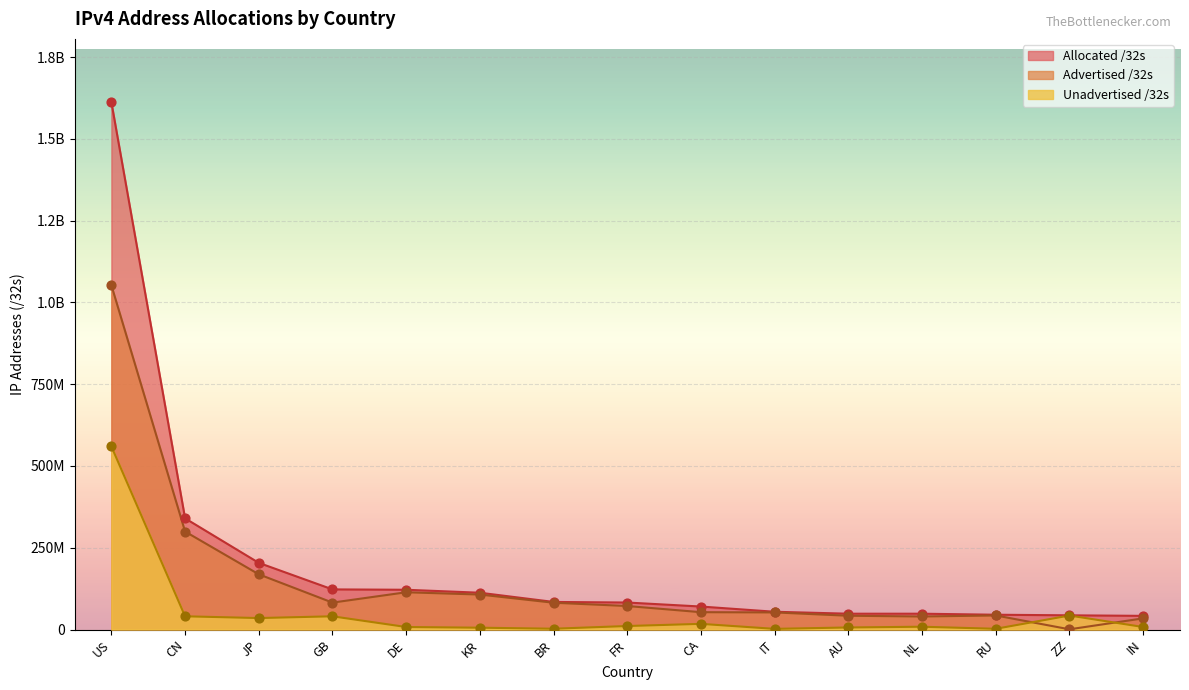

Which series reaches the minimum Y coordinate?

Advertised /32s